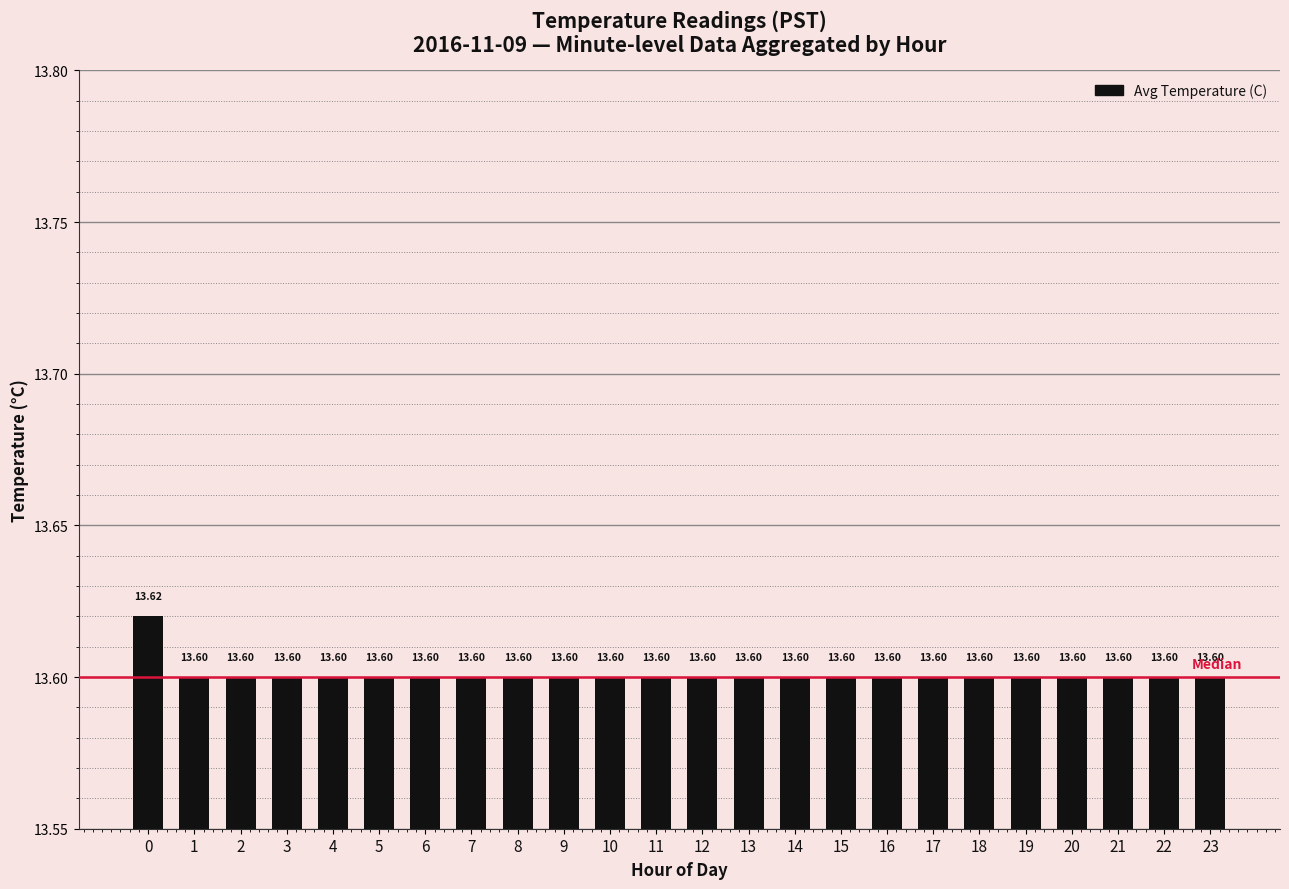

What is the sum of all values?

326.4